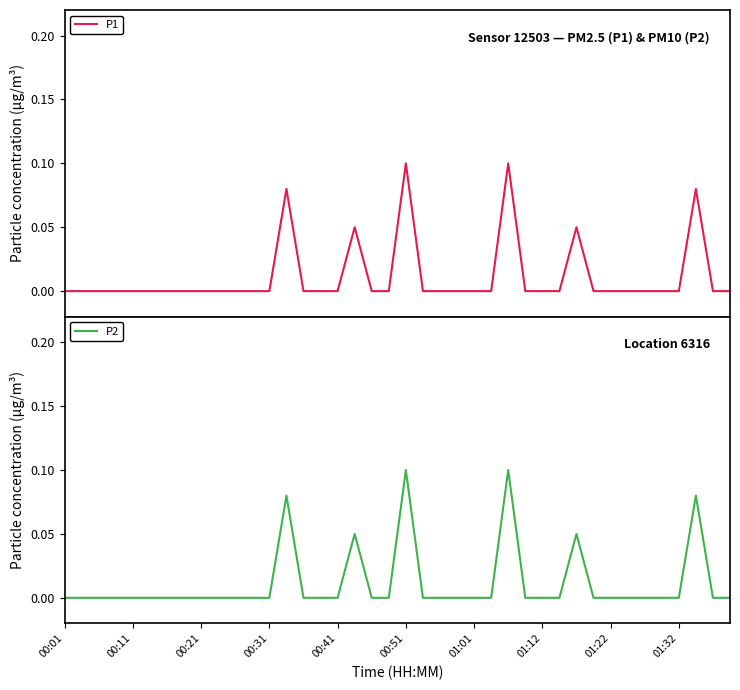

How many interior local peaks does the P1 series have?

6